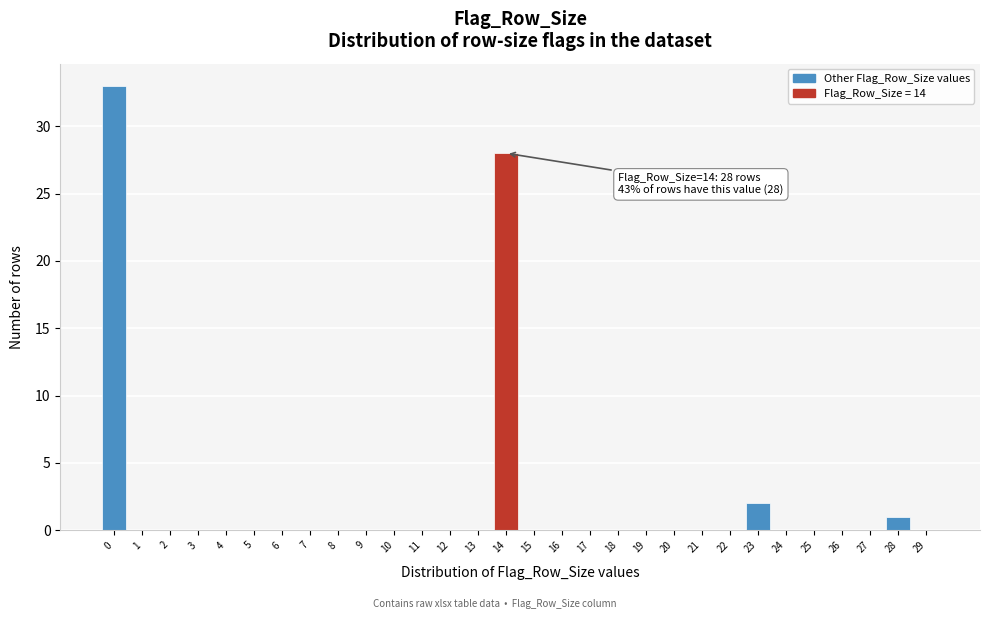

Reading right to left, list all the values displayed in this chart.

29=0	28=1	27=0	26=0	25=0	24=0	23=2	22=0	21=0	20=0	19=0	18=0	17=0	16=0	15=0	14=28	13=0	12=0	11=0	10=0	9=0	8=0	7=0	6=0	5=0	4=0	3=0	2=0	1=0	0=33